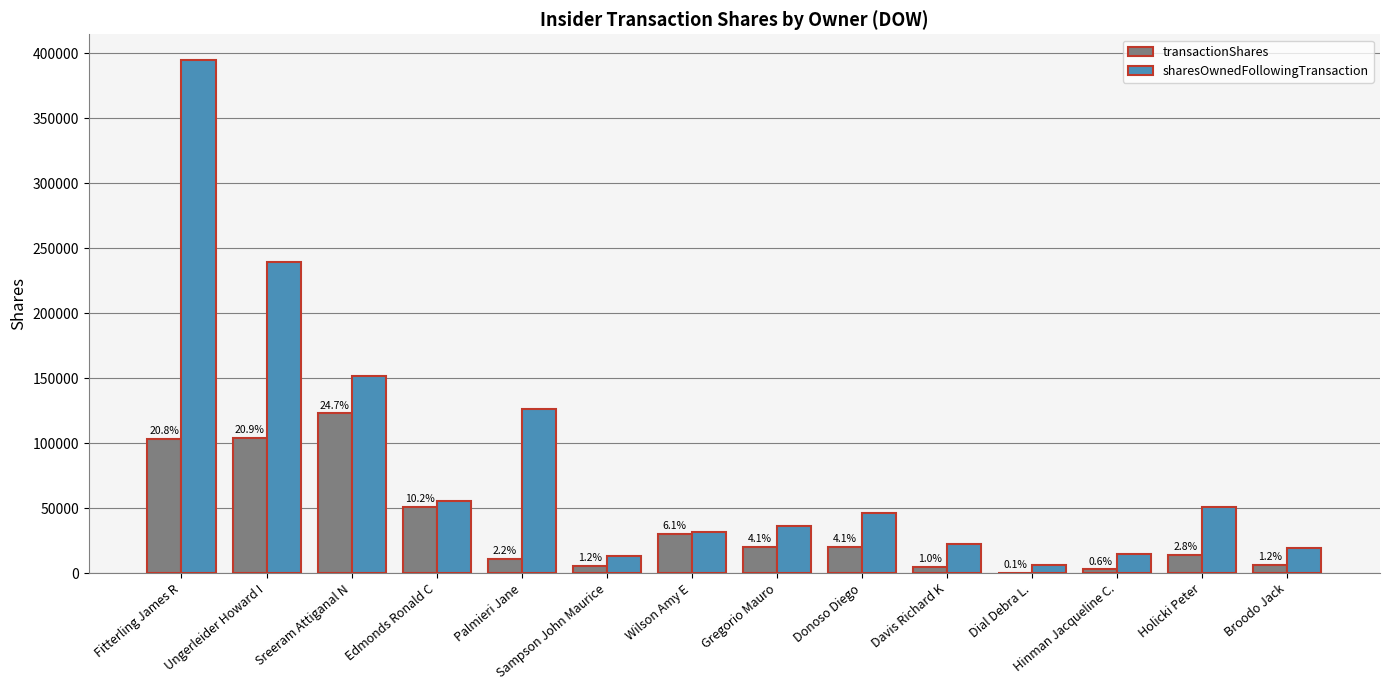

Are the bars grouped side by side (vs. stacked)?

Yes